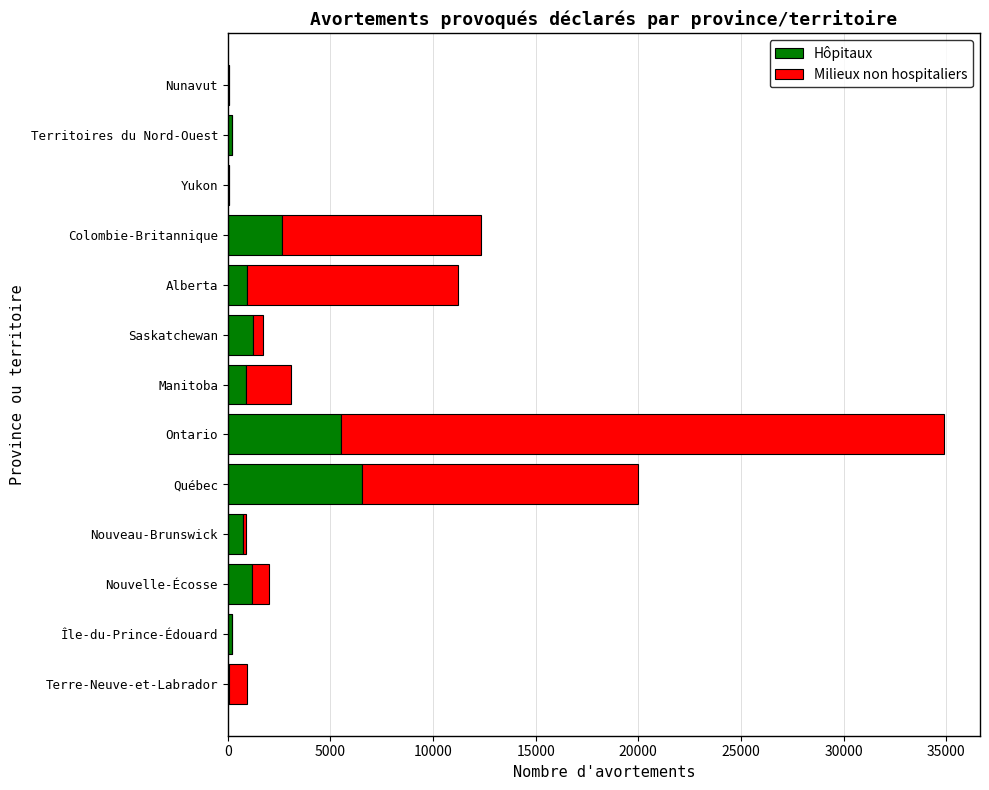

Where is Hôpitaux nearest to the value 3296?

Colombie-Britannique